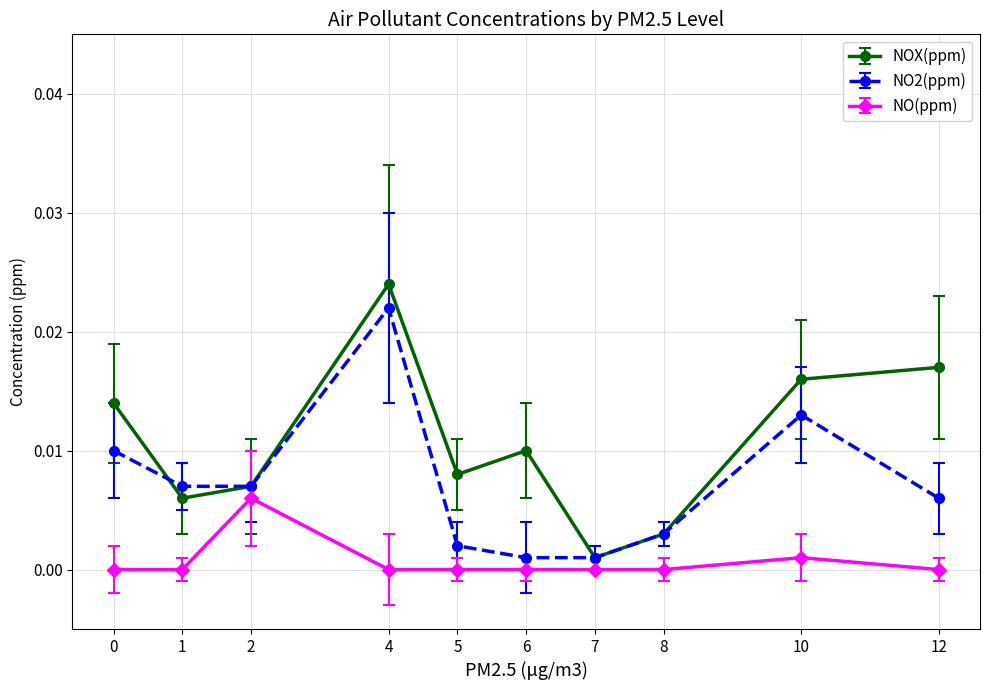

Where is the first local maximum for NO2(ppm)?

4